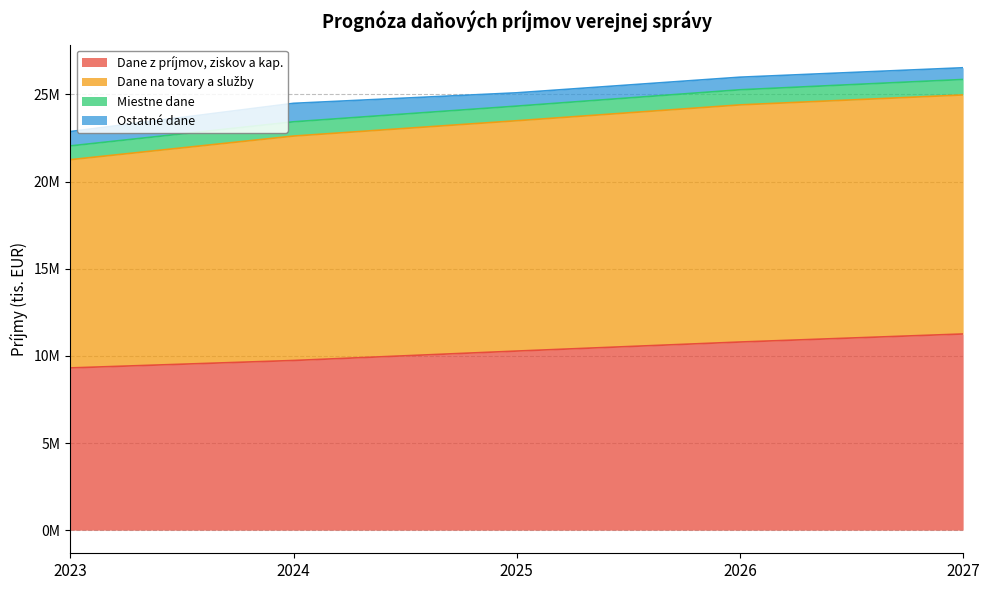

The Dane z príjmov, ziskov a kap. series shows 9.3 at 2023. True or false?

True